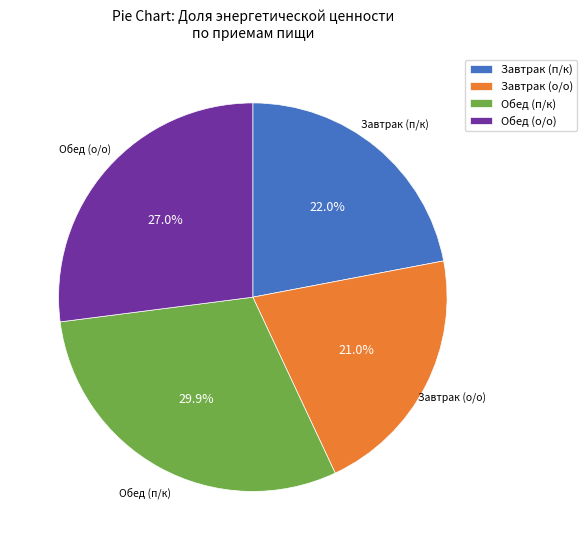

Combined, what portion of the pie is Обед (п/к) and Завтрак (п/к)?

52.0%